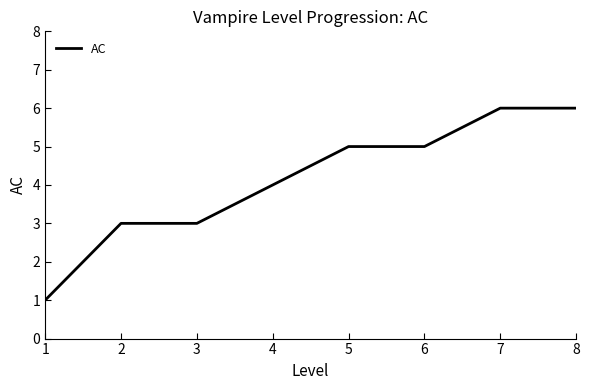

True or false: the data shows 6 at 8.

True